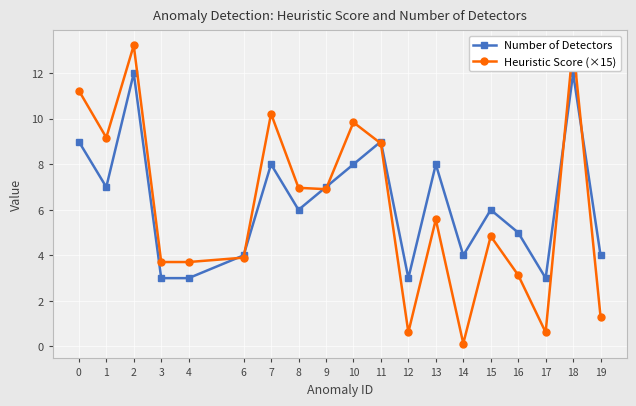

In Number of Detectors, how many points are lower than both neighbors (excluding endpoints)?

5